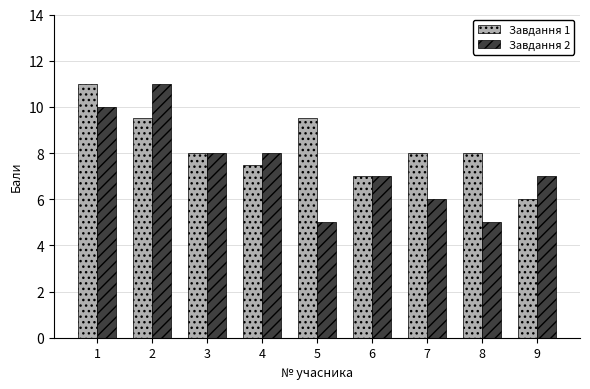

What is the value of the Завдання 1 bar at the 8th from the left?

8.0